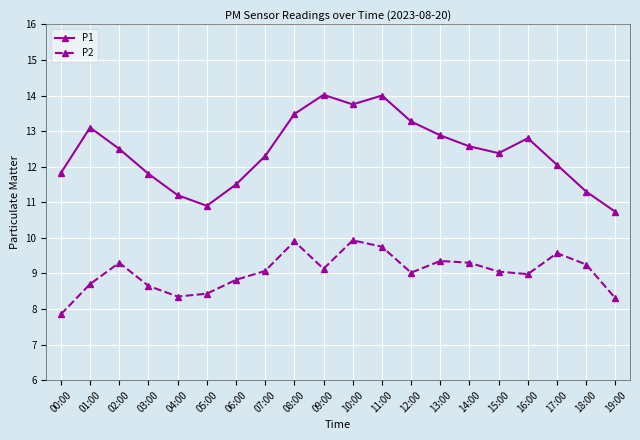

Count the number of categories in the chart.

20